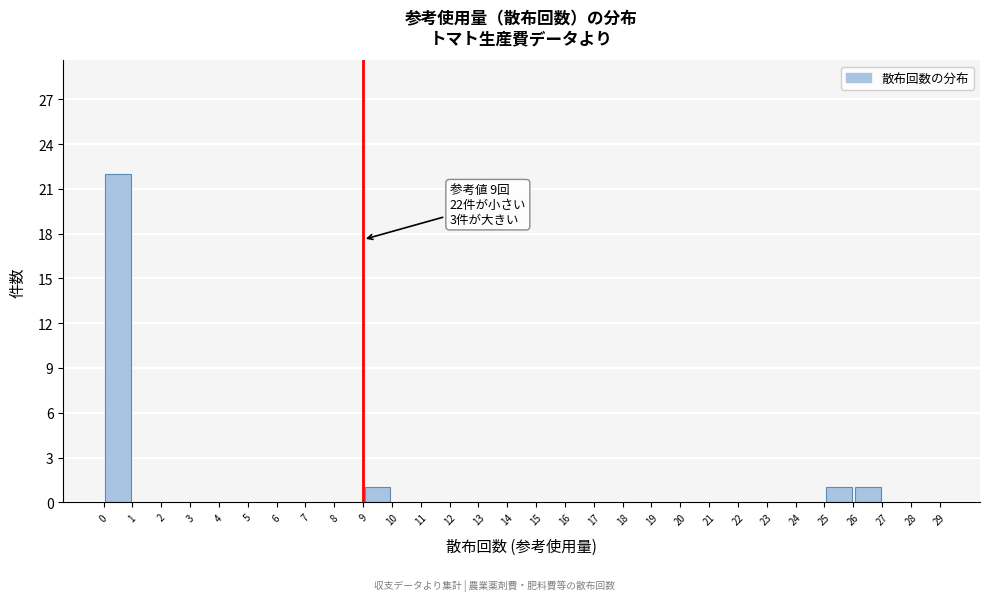

Which range on the x-axis has the tallest bar?

0 to 1